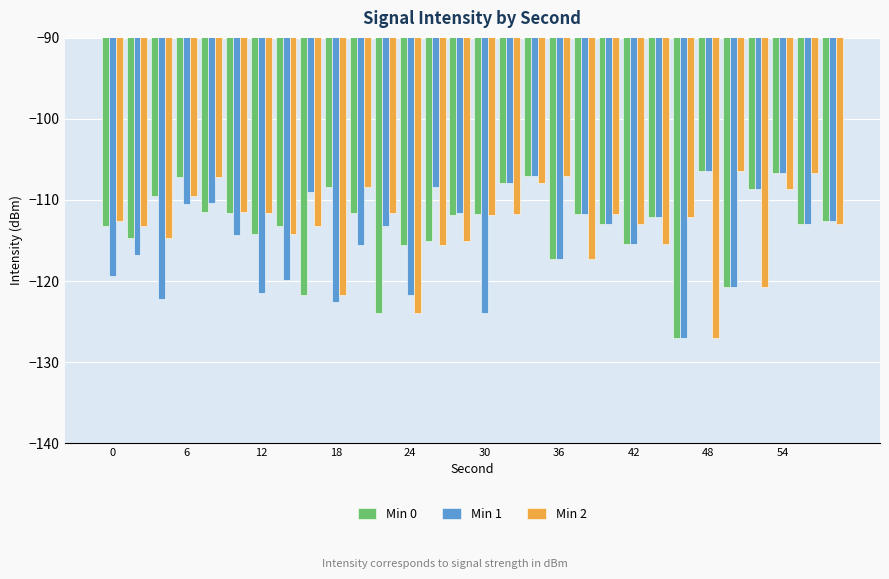

What is the sum of all Min 1 values?

-3440.5